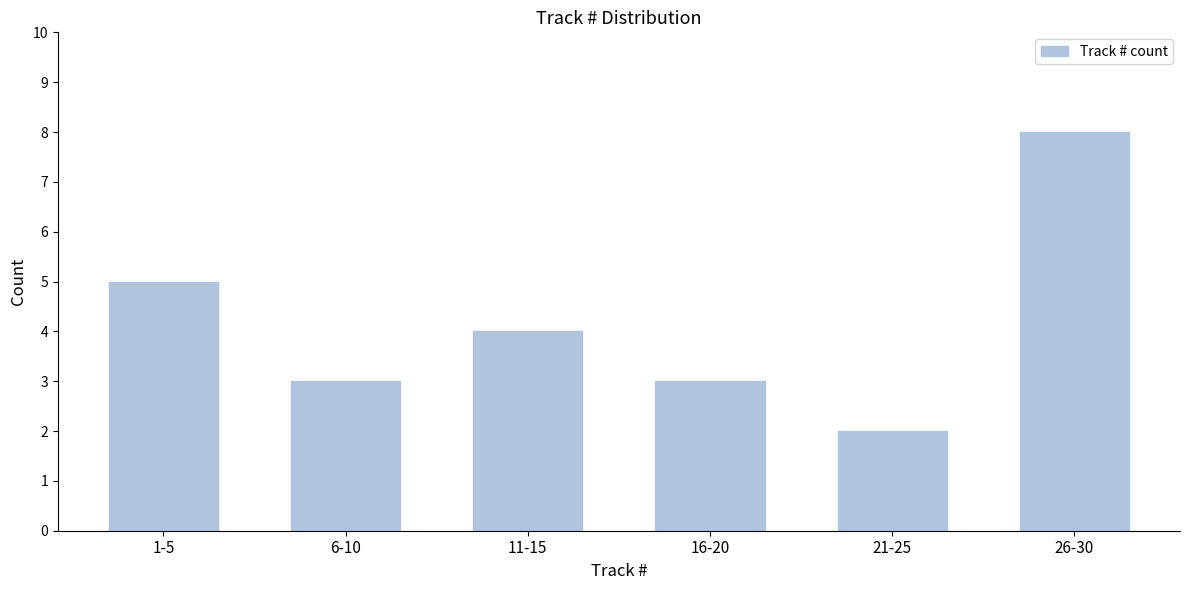

Reading left to right, what are all the values shown in this chart?

1-5=5	6-10=3	11-15=4	16-20=3	21-25=2	26-30=8